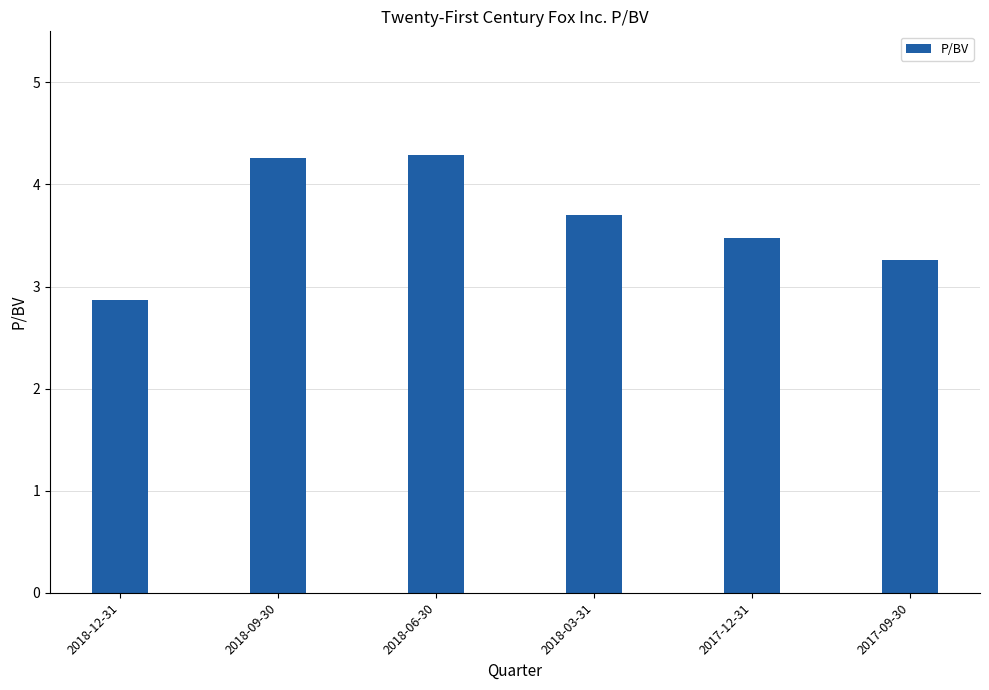

What position from the left is 2017-12-31?

5